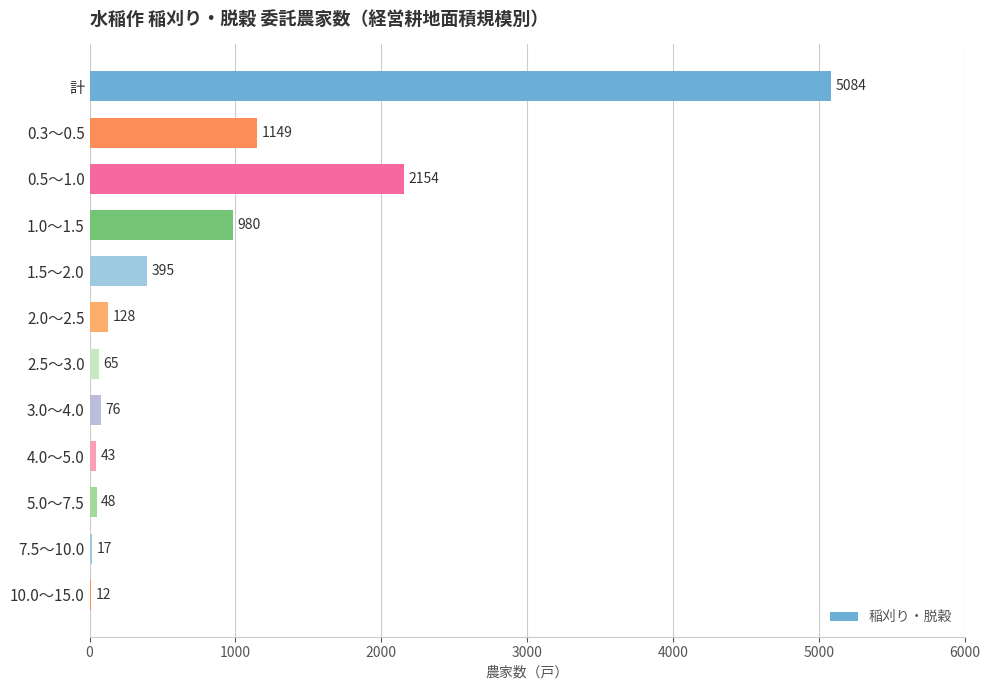

True or false: the data shows 48 at 5.0～7.5.

True